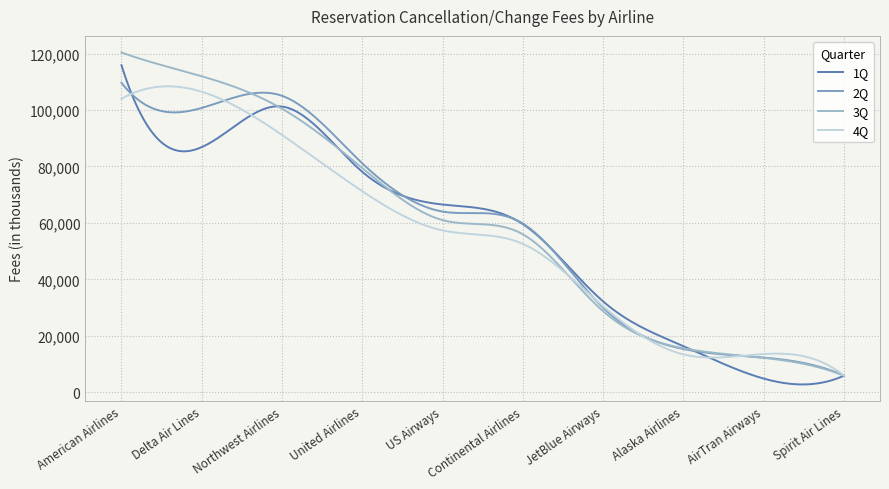

Which series has the widest spread of values?

3Q